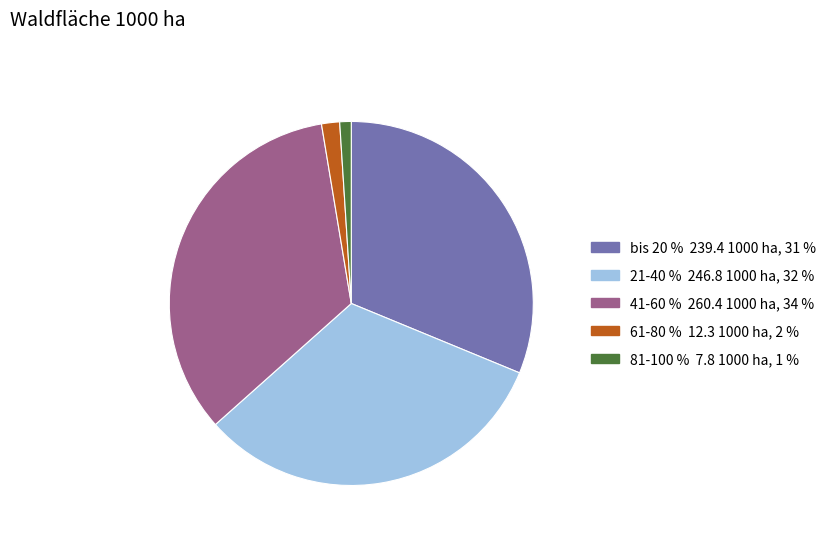

Is there a majority slice in this chart?

No